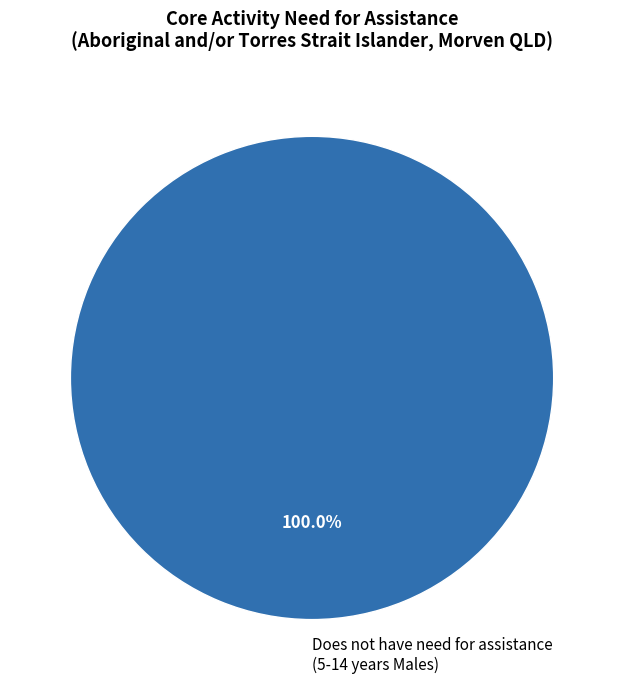

Which category accounts for the majority?

Does not have need for assistance (5-14 years Males)